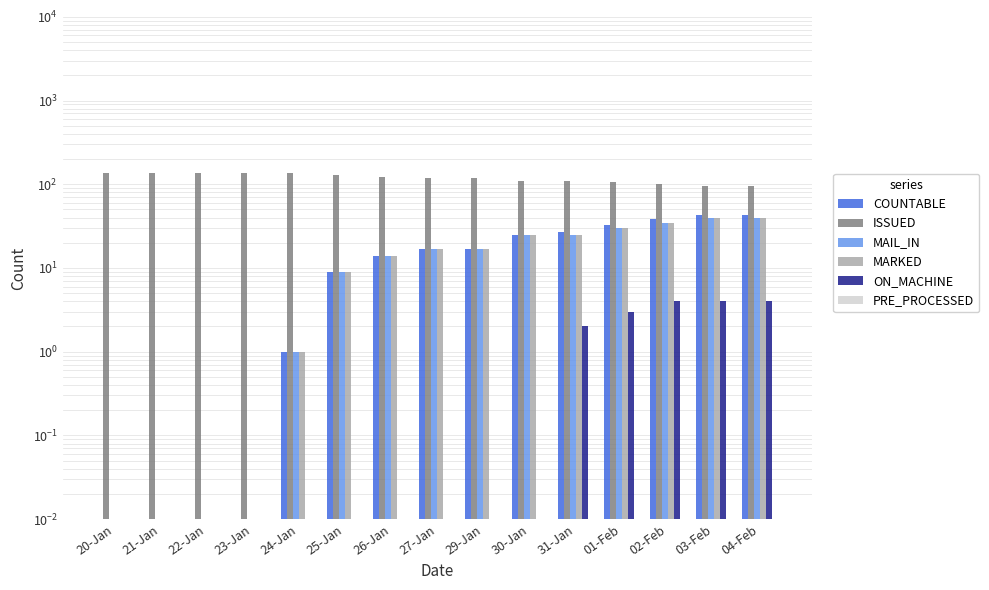

What is the minimum value for ISSUED?

95.0